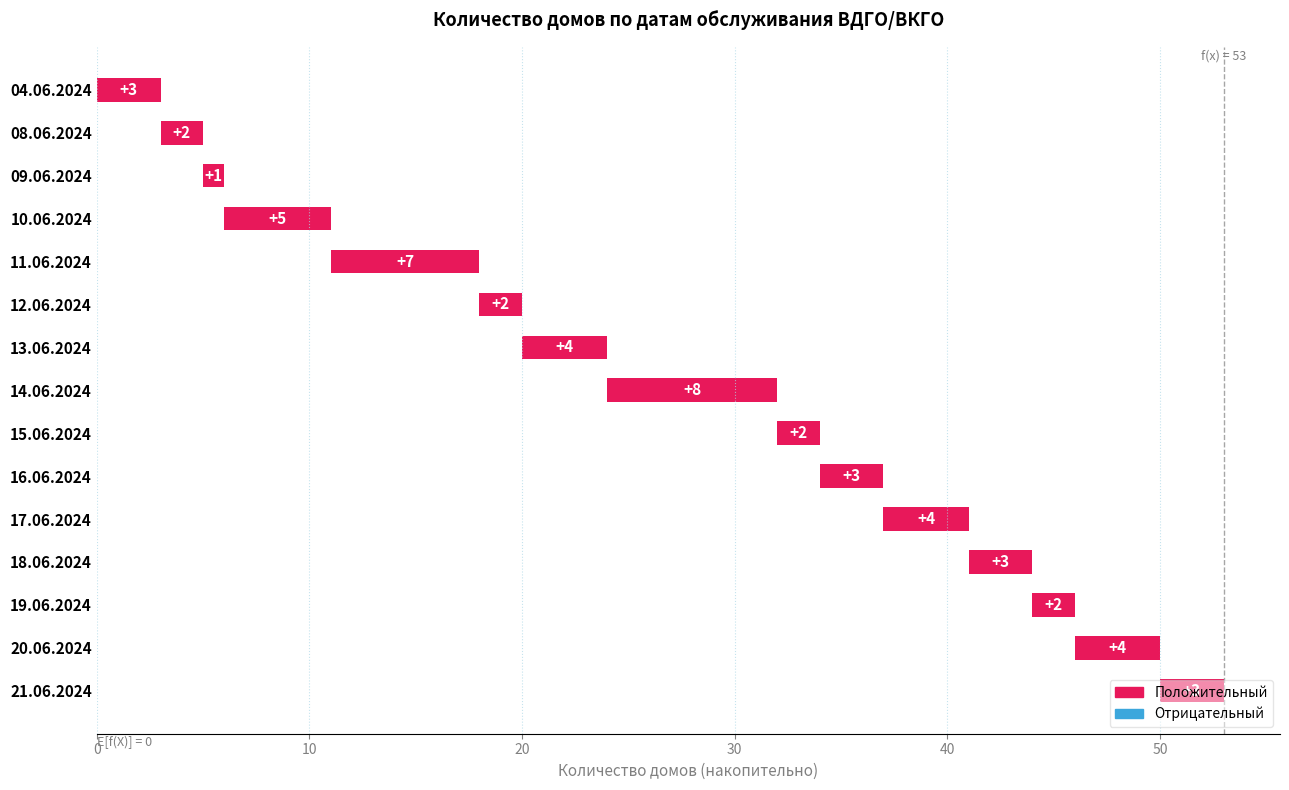

How many data points are less than 3?

5